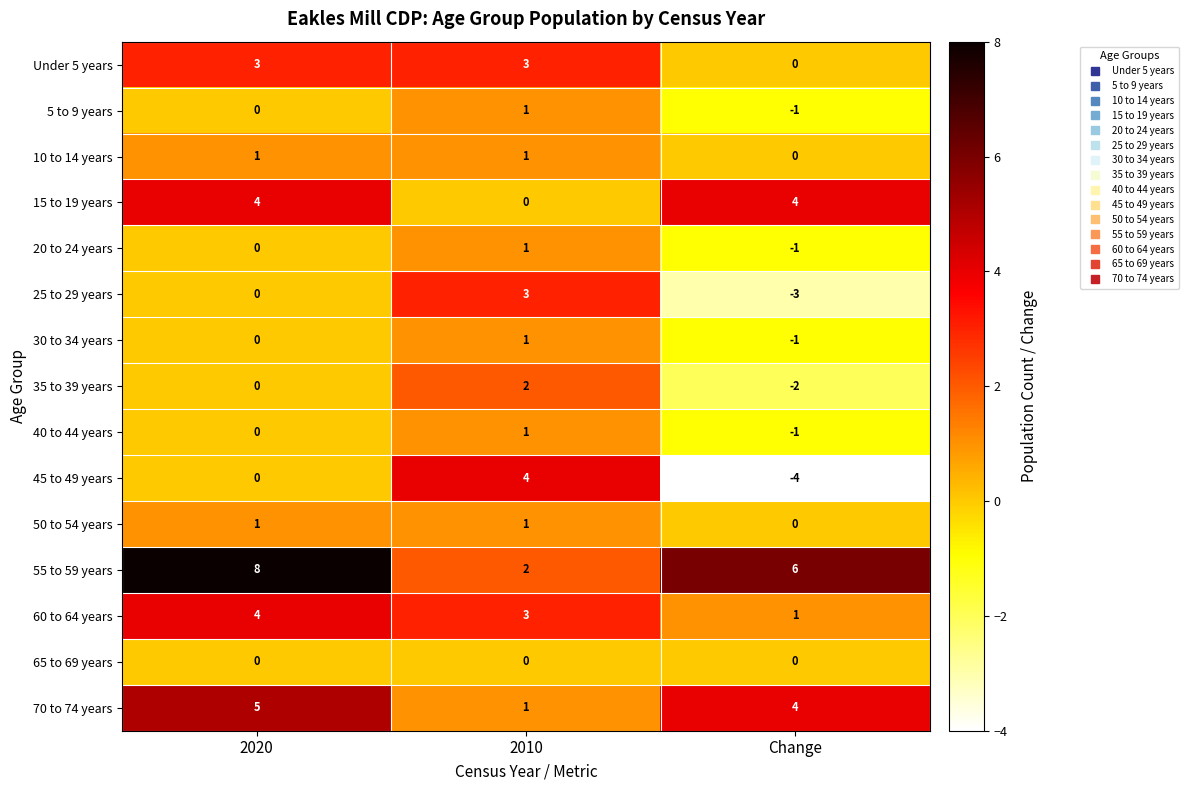

Is it true that 25 to 29 years equals 0 at 2020?

True